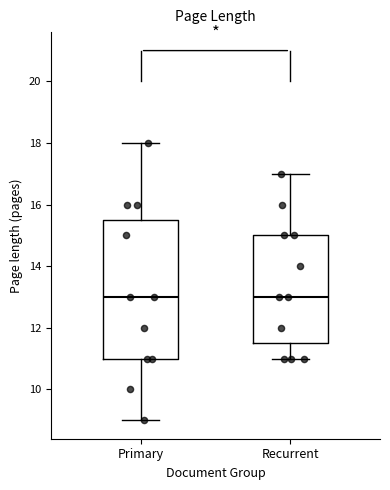

Reading left to right, read every box against the y-axis: the position of its median line, the range the box covers, and the ends of its whiskers. The values are not printed on the chart, so give them approximately, as read against the axis.

Primary: median 13.0, box 11.0 to 15.6, whiskers 9.0 to 18.0
Recurrent: median 13.0, box 11.6 to 15.0, whiskers 11.0 to 17.0